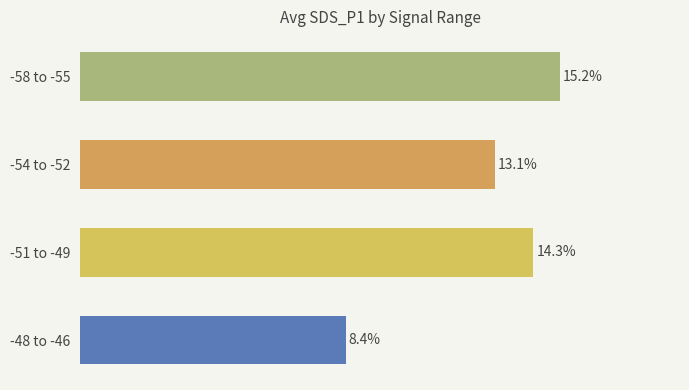

How many distinct data groups are displayed?

1